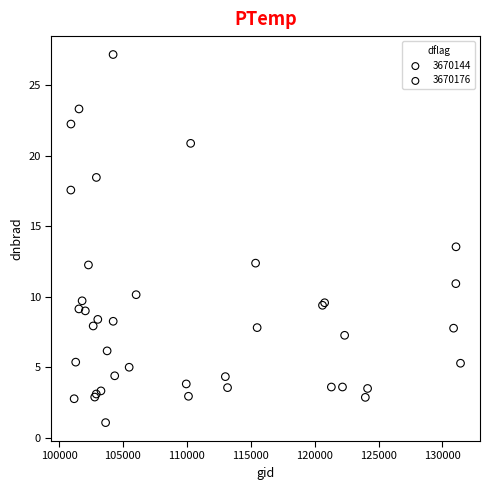

Which series reaches the maximum Y coordinate?

3670176